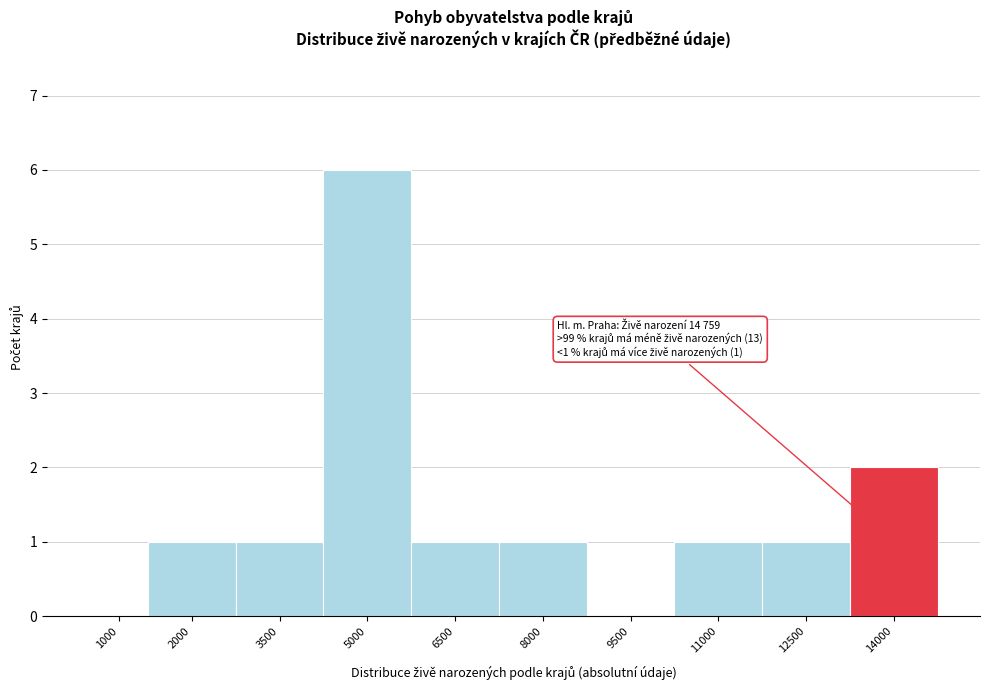

Reading left to right, what are all the values shown in this chart?

1000=0	2000=1	3500=1	5000=6	6500=1	8000=1	9500=0	11000=1	12500=1	14000=2